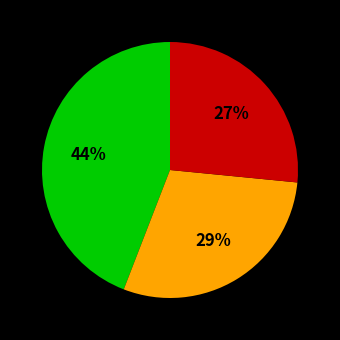

How many segments does this pie chart have?

3